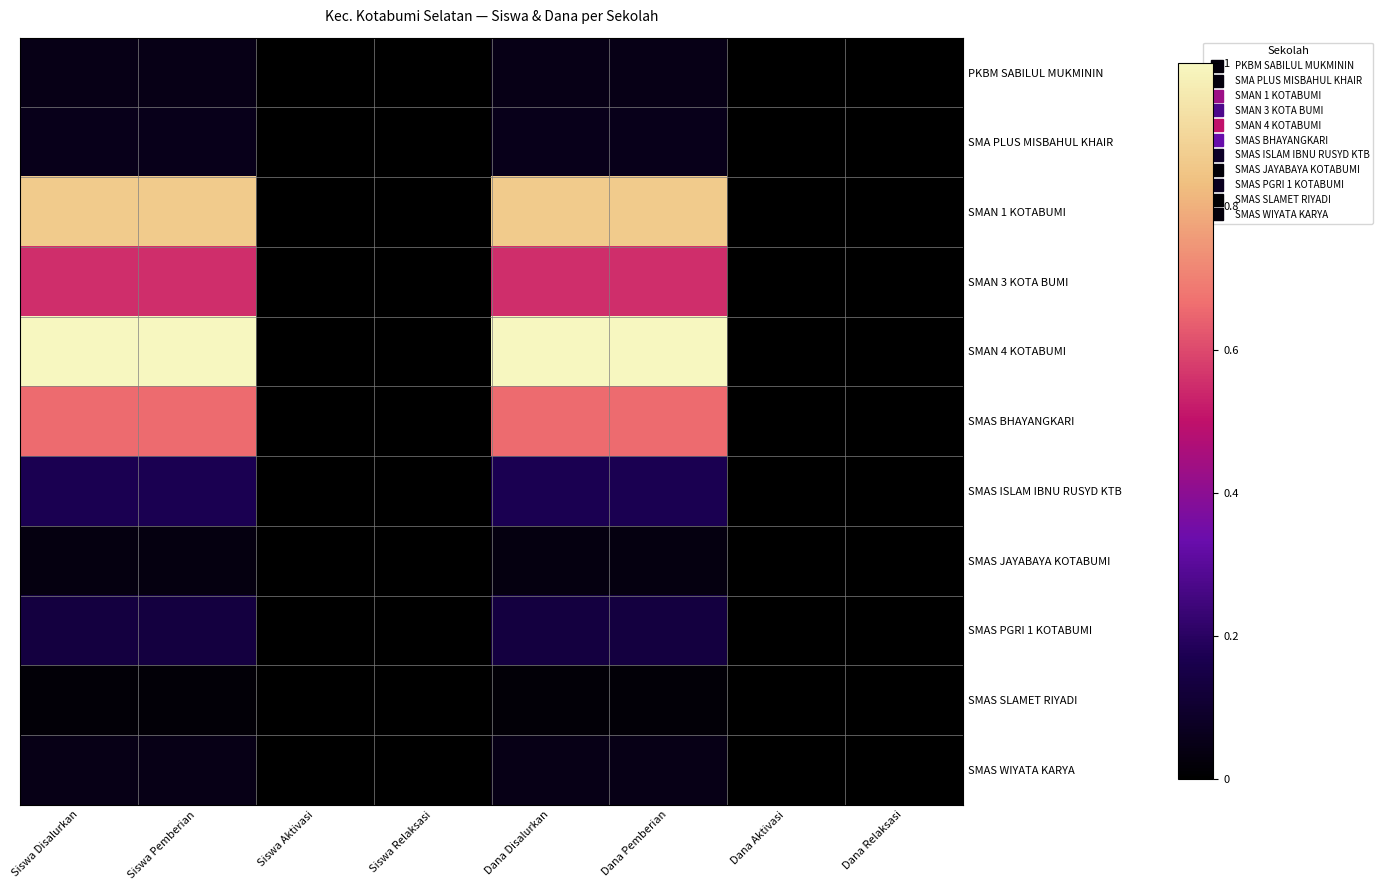

What is the difference between the highest and lowest values at Siswa Pemberian?

1.0